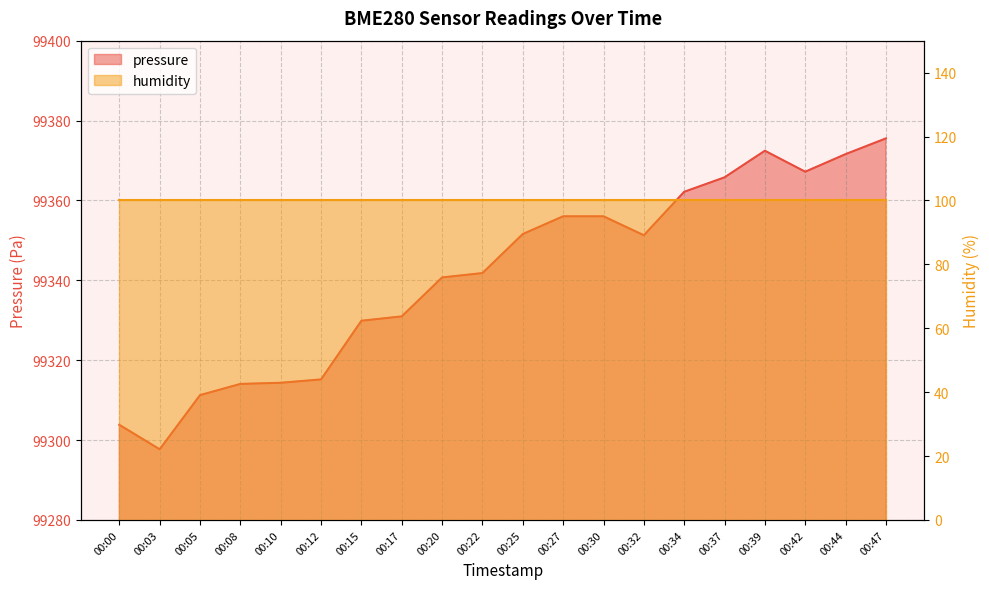

The value at 00:20 is 167134.4. True or false?

False